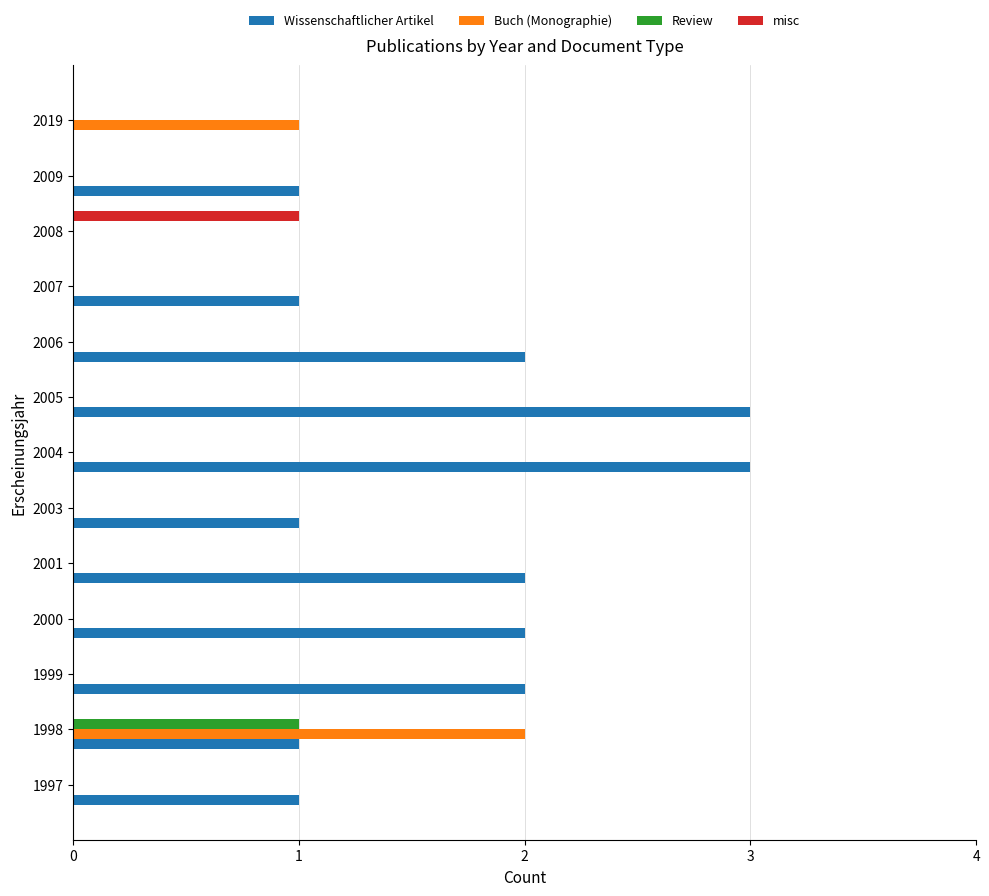

Which series has the largest total across all categories?

Wissenschaftlicher Artikel